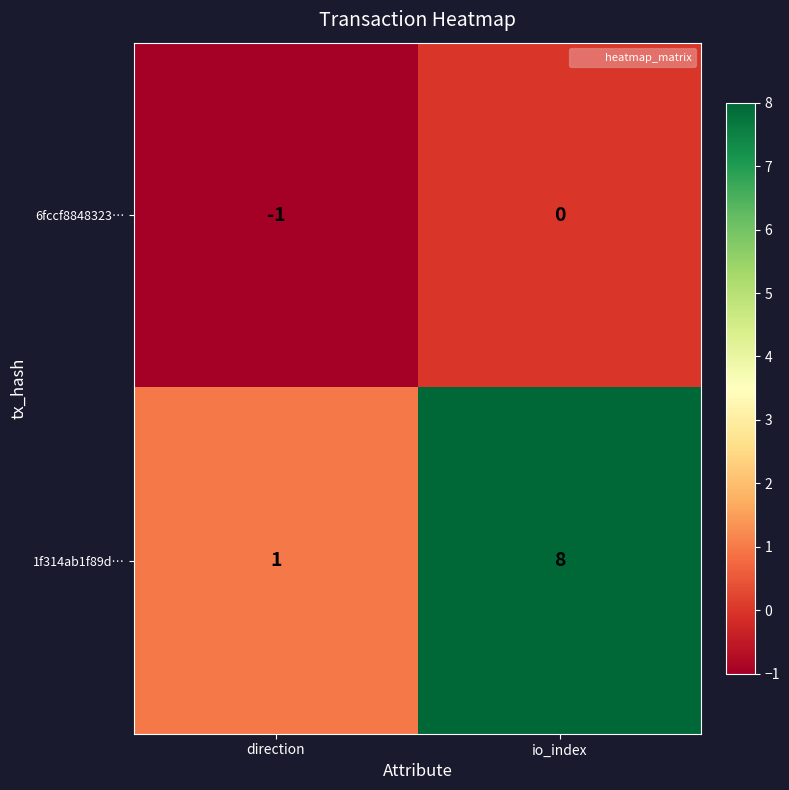

The 1f314ab1f89d… series shows 8 at io_index. True or false?

True